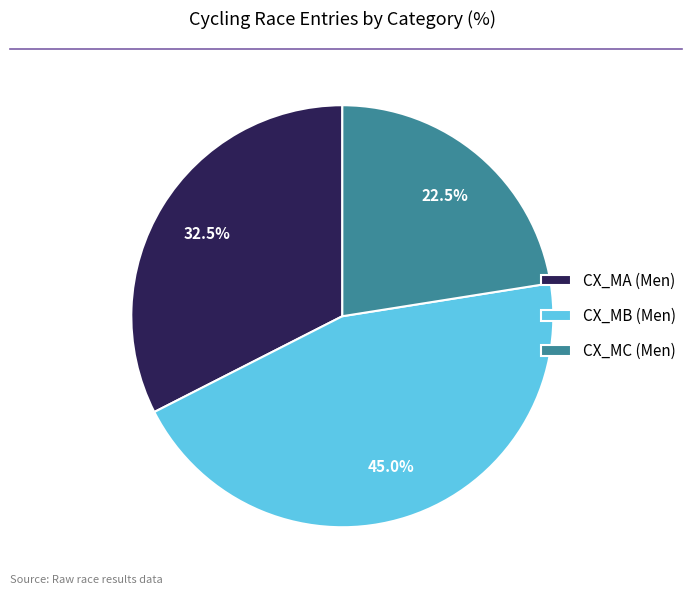

What portion of the pie excludes CX_MC (Men)?

77.5%